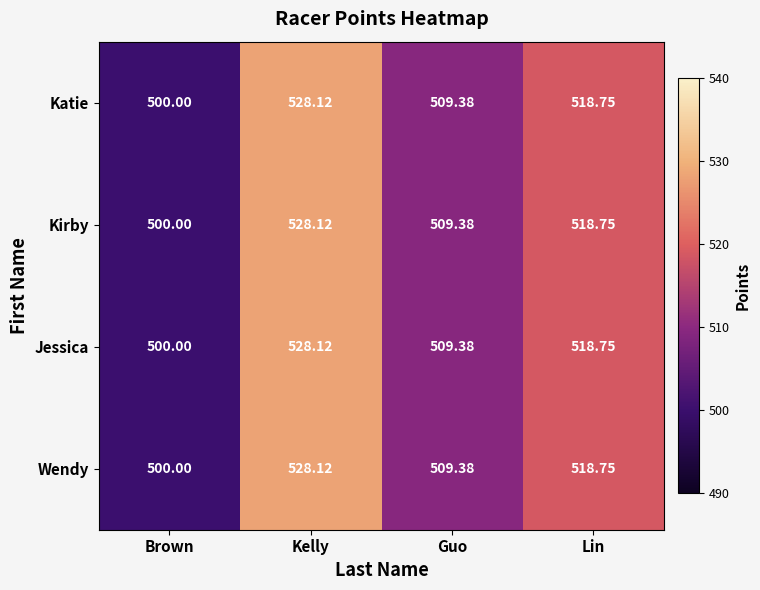

At which label is Kirby closest to 514?

Guo